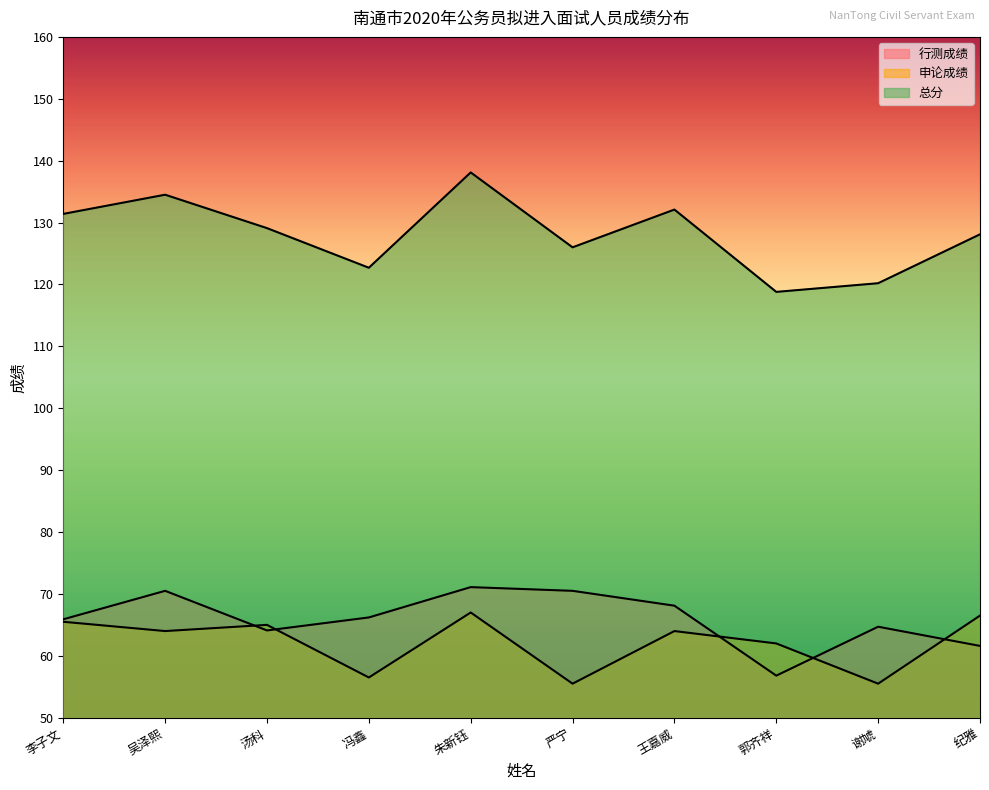

What is the approximate value of 总分 at 李子文?

131.4